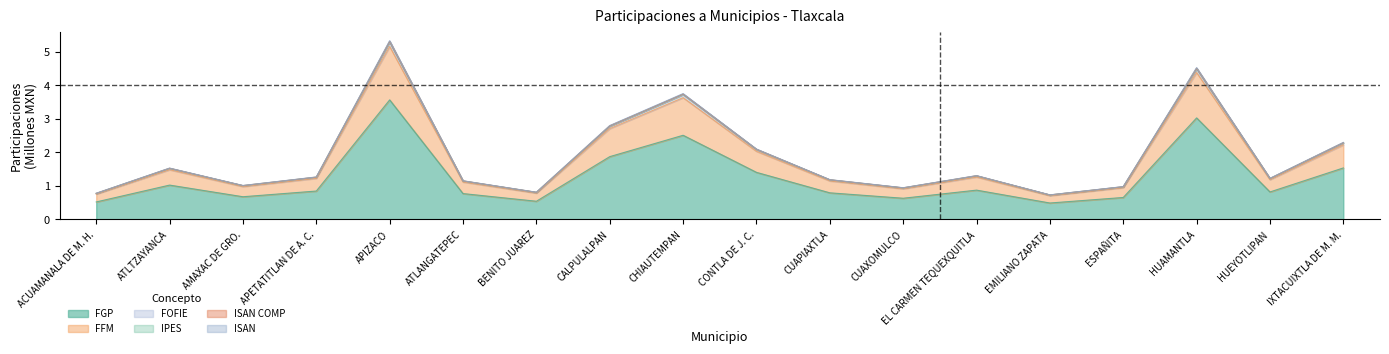

List the labels in order of IPES value, smallest first.

EMILIANO ZAPATA, ACUAMANALA DE M. H., BENITO JUAREZ, CUAXOMULCO, ESPAÑITA, AMAXAC DE GRO., ATLANGATEPEC, CUAPIAXTLA, HUEYOTLIPAN, APETATITLAN DE A. C., EL CARMEN TEQUEXQUITLA, ATLTZAYANCA, CONTLA DE J. C., IXTACUIXTLA DE M. M., CALPULALPAN, CHIAUTEMPAN, HUAMANTLA, APIZACO